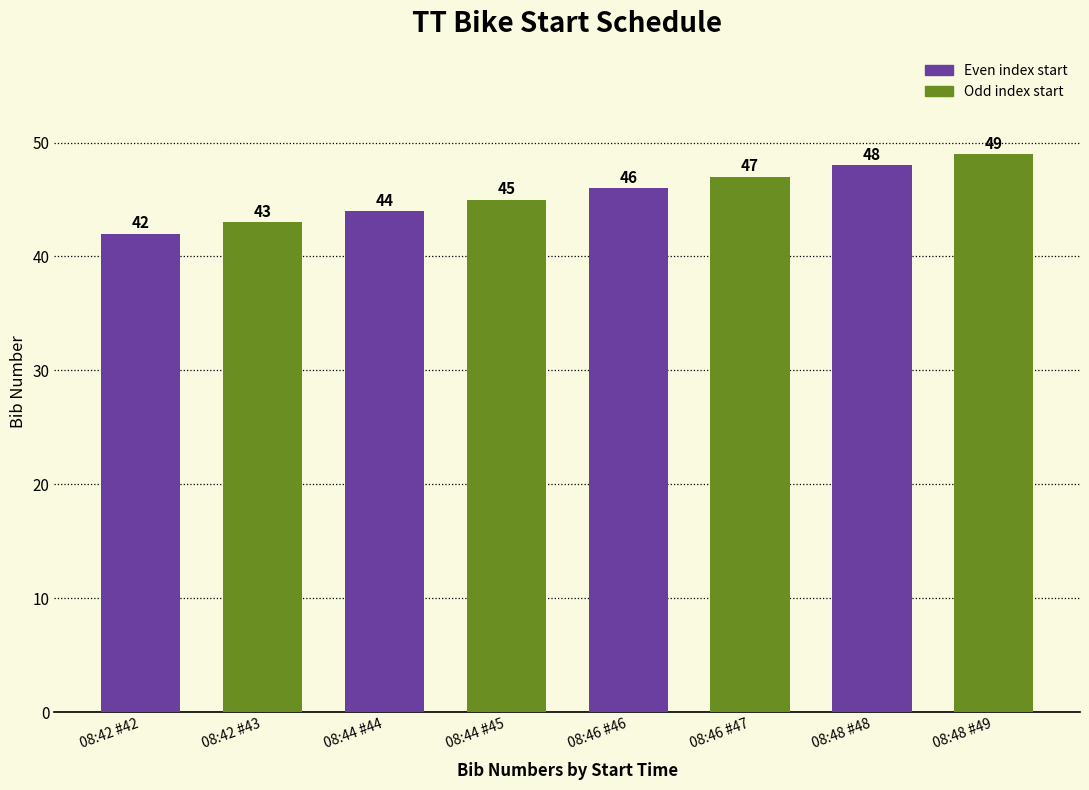

What is the sum of all values?

364